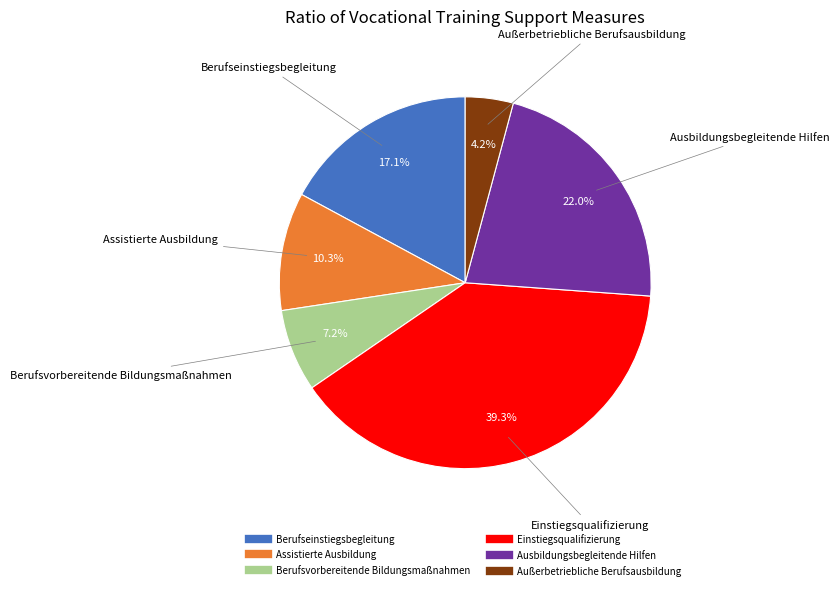

To the nearest percent, what is the difference between the Berufseinstiegsbegleitung and Assistierte Ausbildung slice percentages?

7%